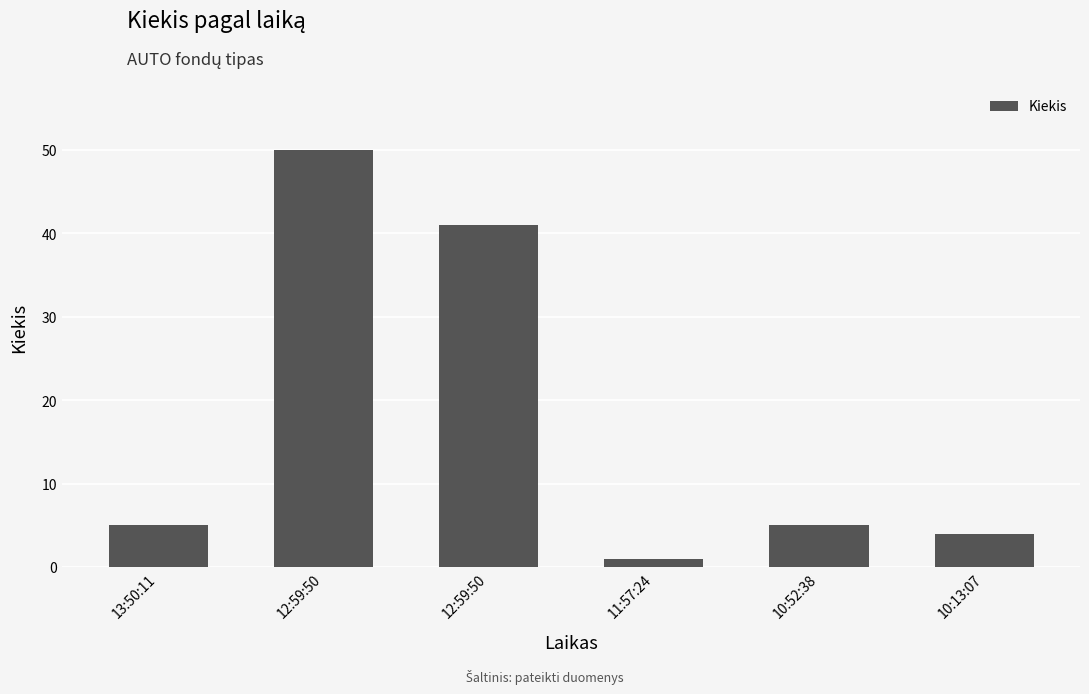

How many bars are there in total?

6